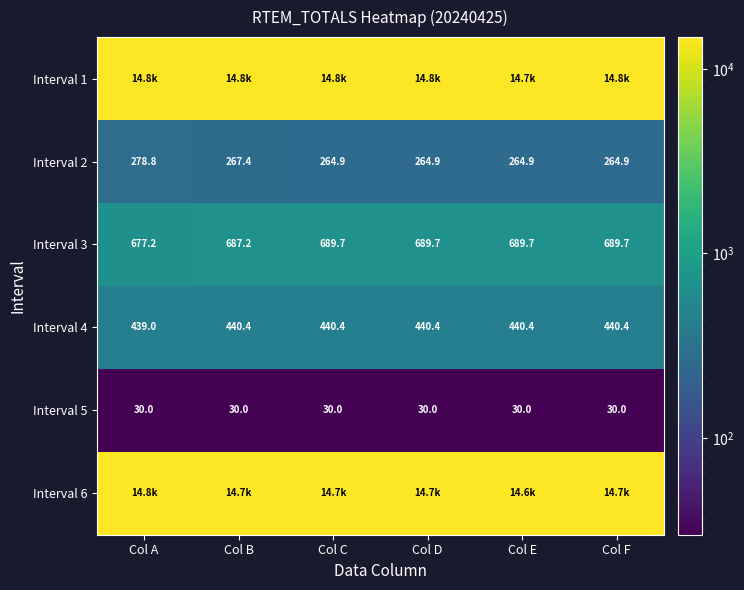

The Interval 3 series shows 689.7 at Col D. True or false?

True